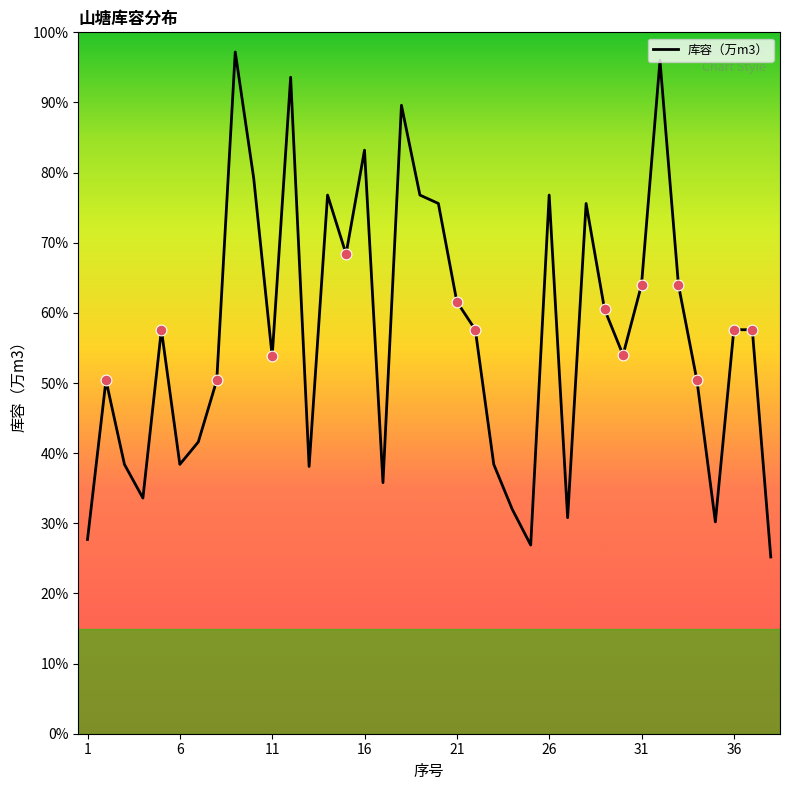

Is this an area chart (filled region under the line)?

No